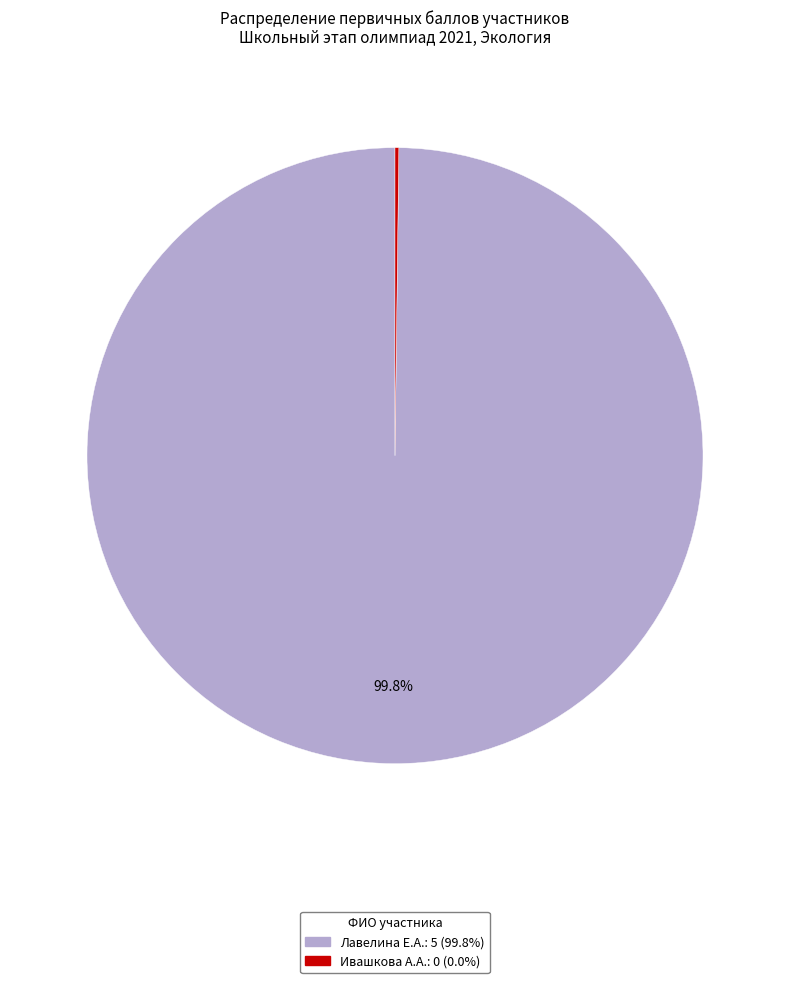

To the nearest percent, what is the average slice percentage?

50%